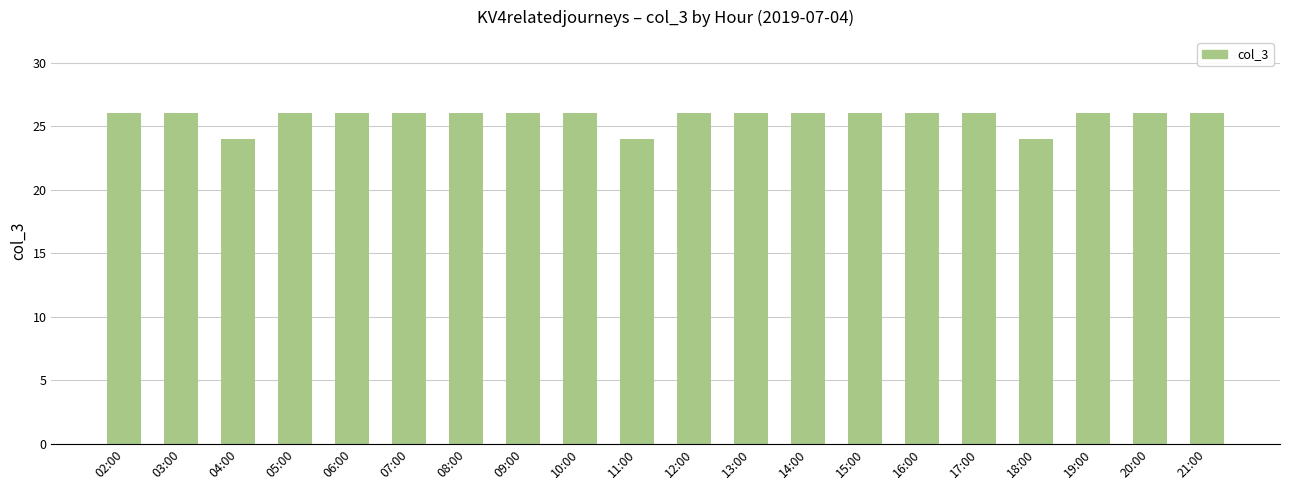

Read the value at 21:00.

26